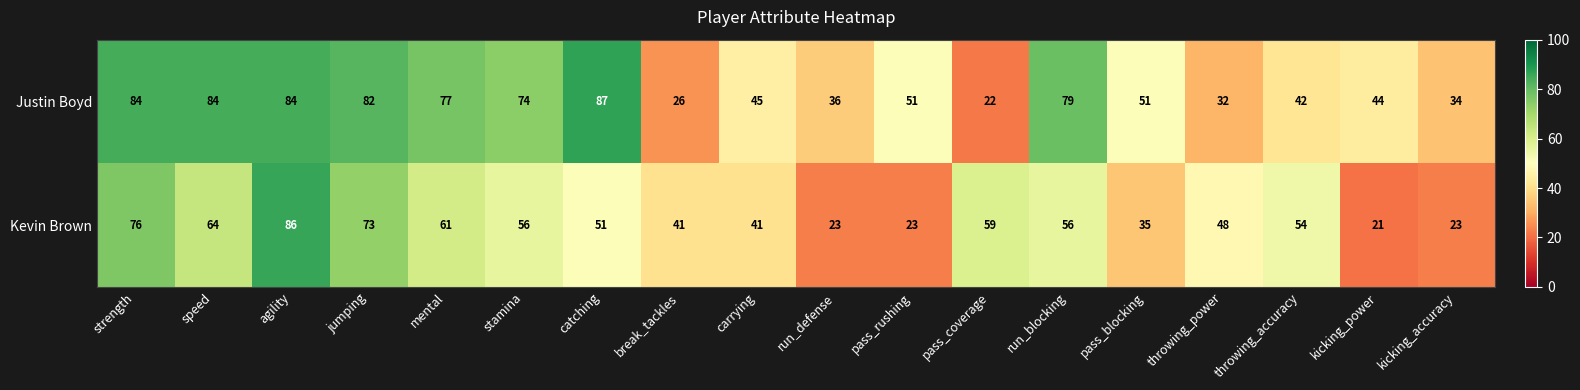

Is the value of Kevin Brown at run_defense greater than the value of Justin Boyd at kicking_accuracy?

No